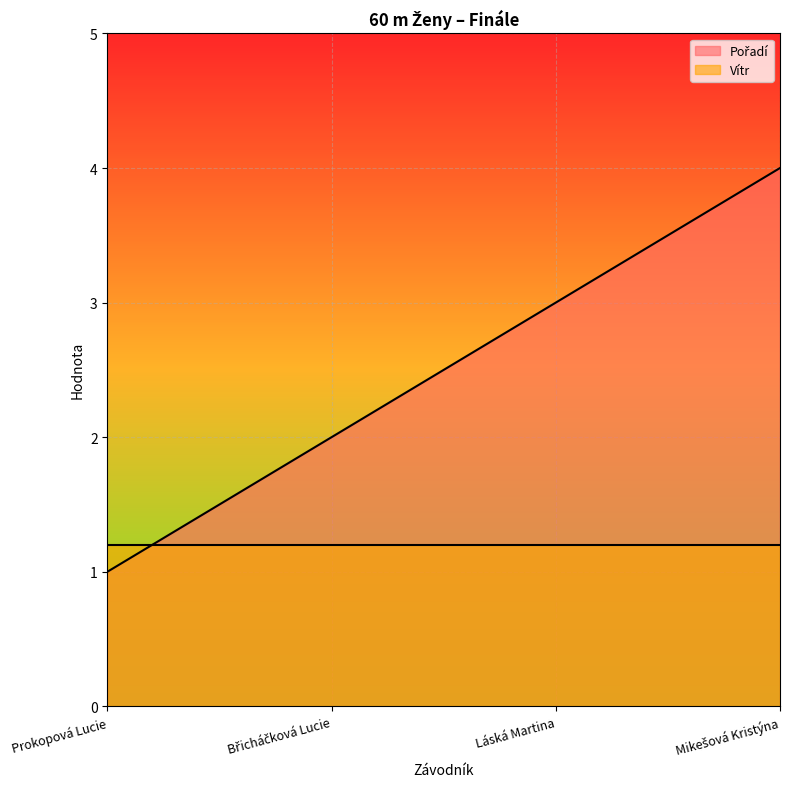

At which category does the chart reach its minimum across all series?

Prokopová Lucie